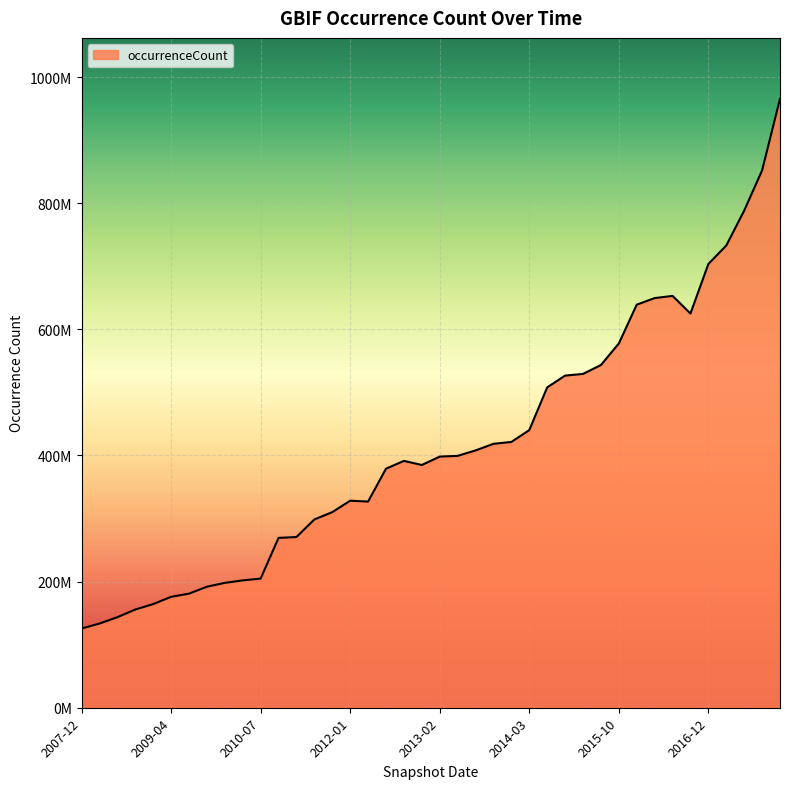

How many data points are less than 398207448?

20